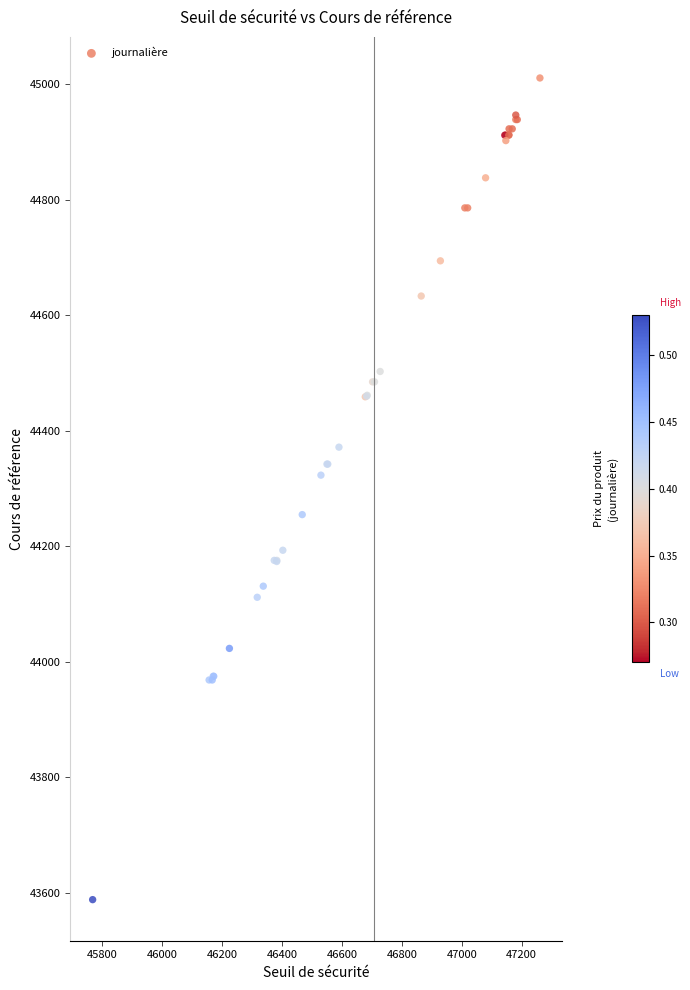

What Y value in the scatter plot is closest to 44299?

44323.1